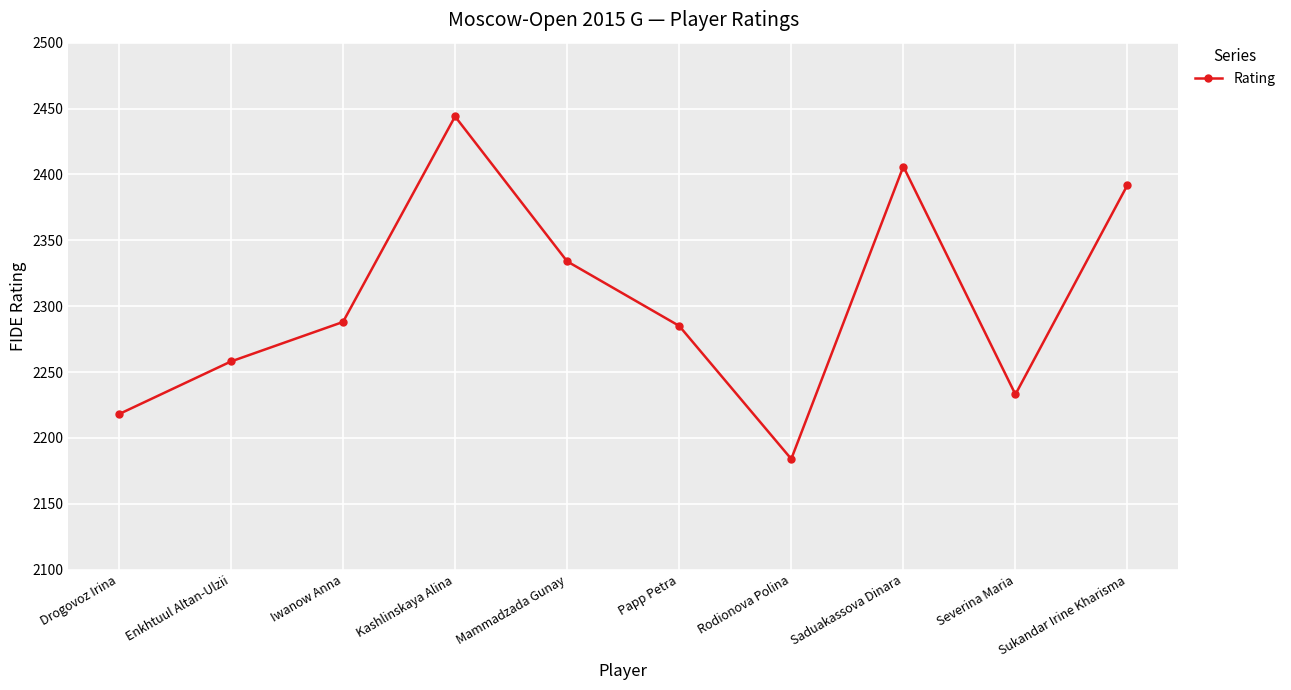

How many points are lower than both their immediate neighbors (excluding endpoints)?

2